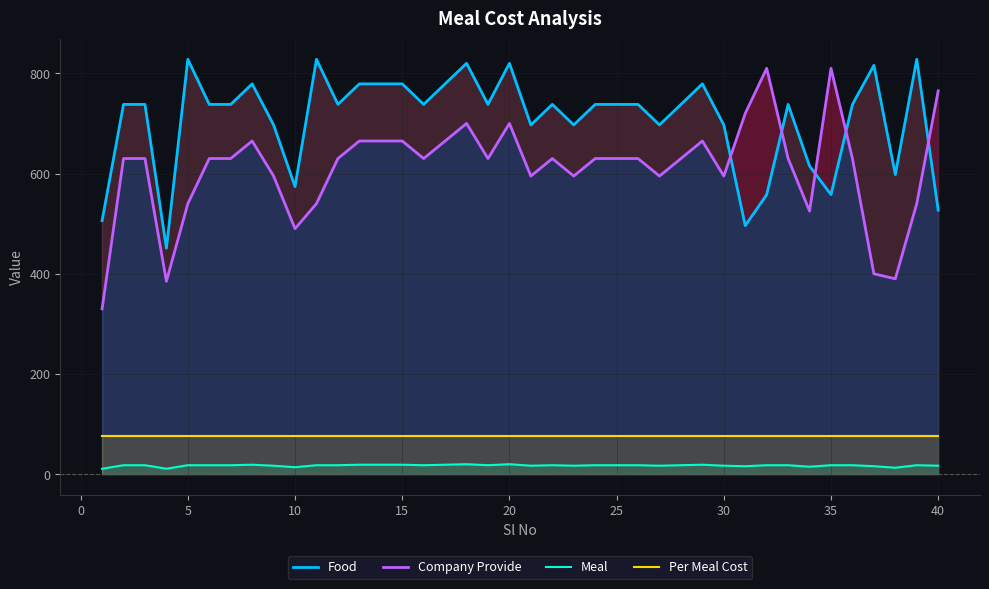

Which series has the largest total across all categories?

Food